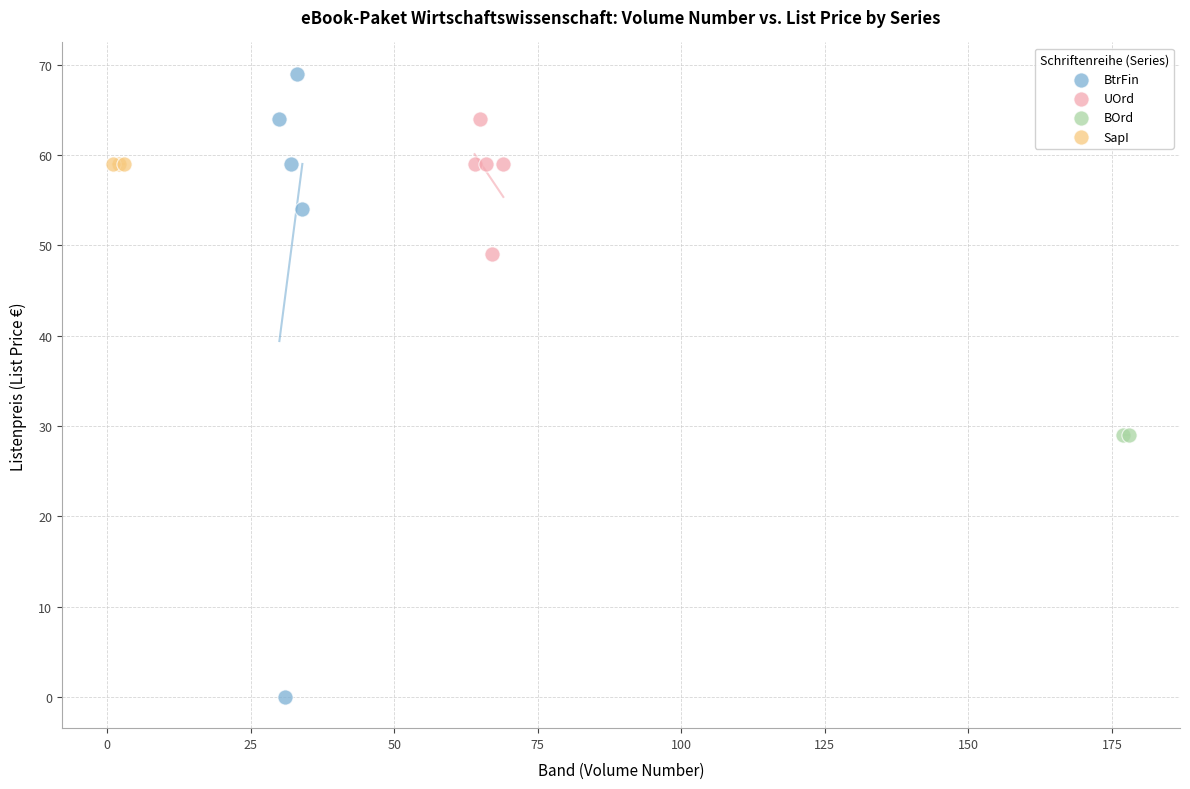

What are all the series names shown in the legend?

BtrFin, UOrd, BOrd, SapI